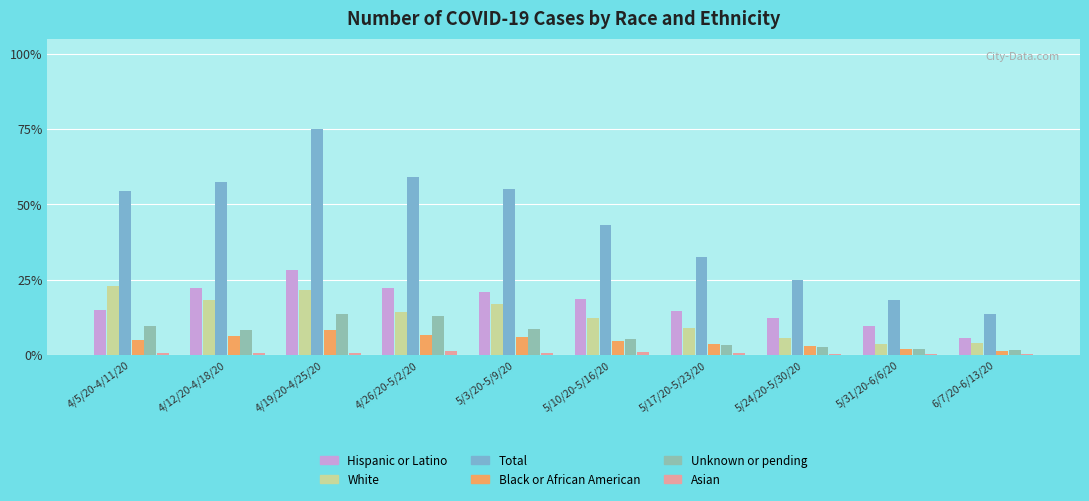

Does the chart contain stacked bars?

No